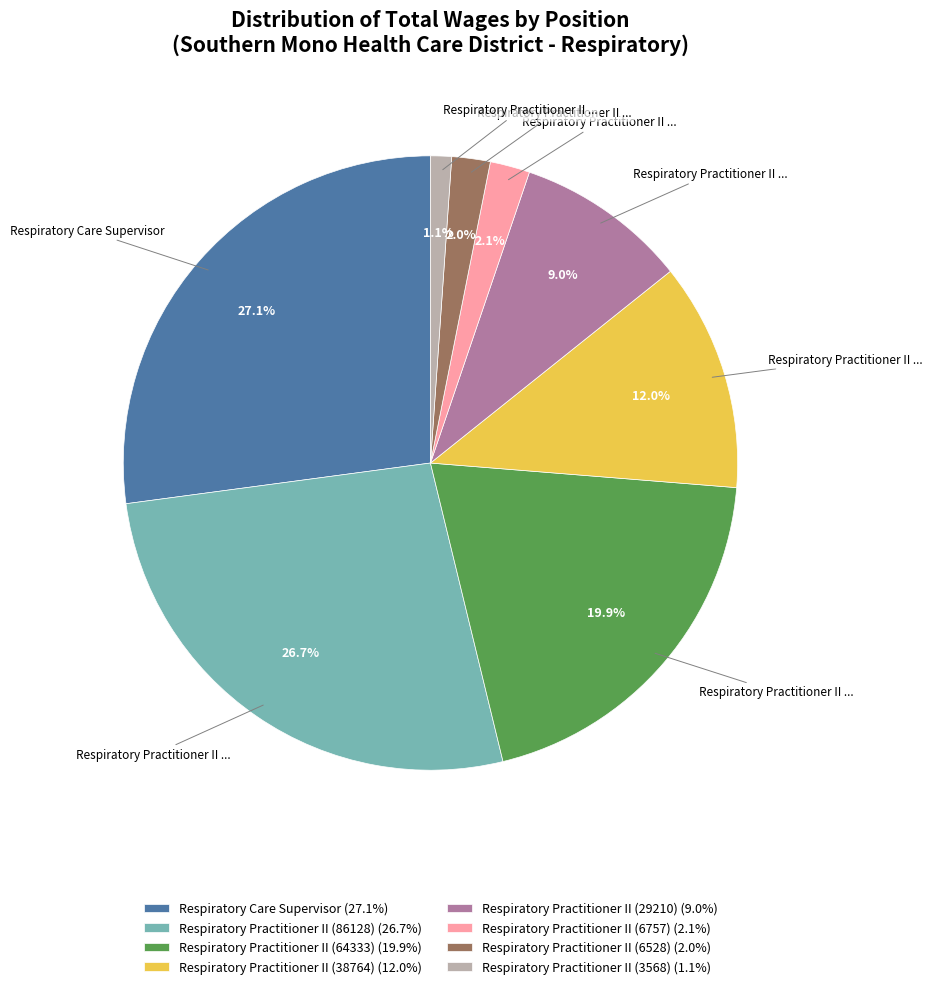

True or false: Respiratory Practitioner II (64333) accounts for 12% of the total.

False